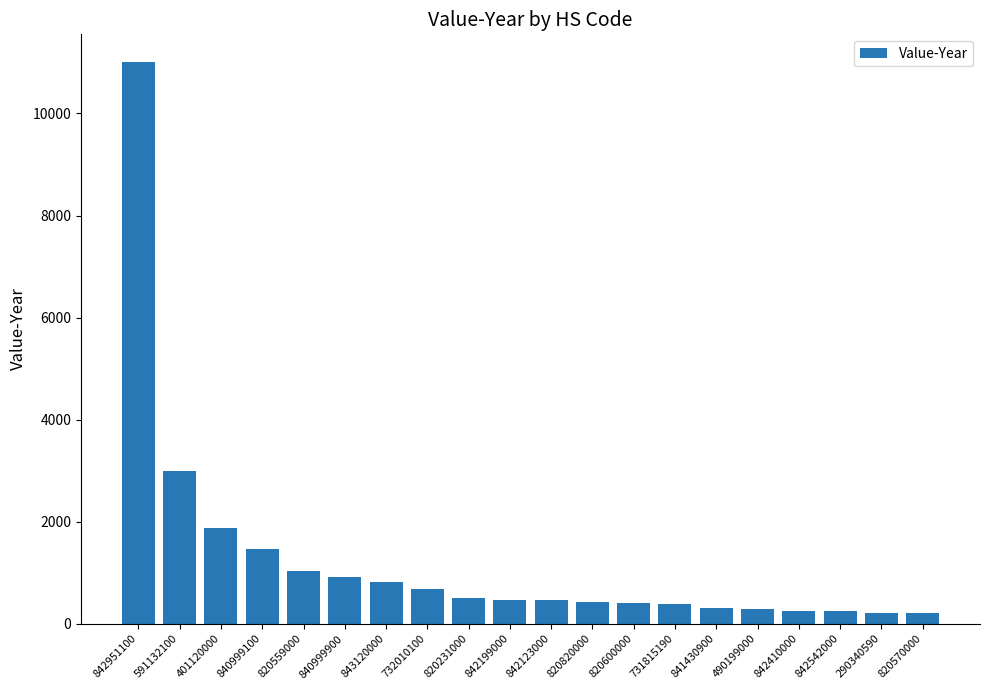

What is the greatest value displayed?

11000